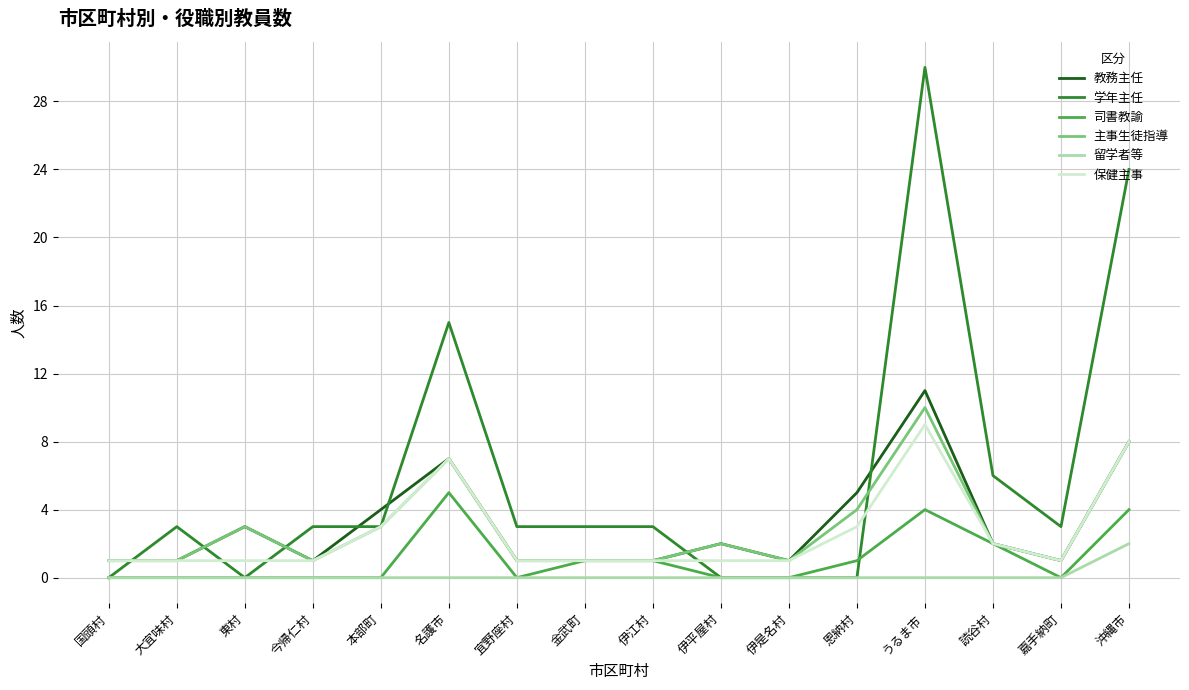

Is it true that 司書教諭 equals -3 at 今帰仁村?

False